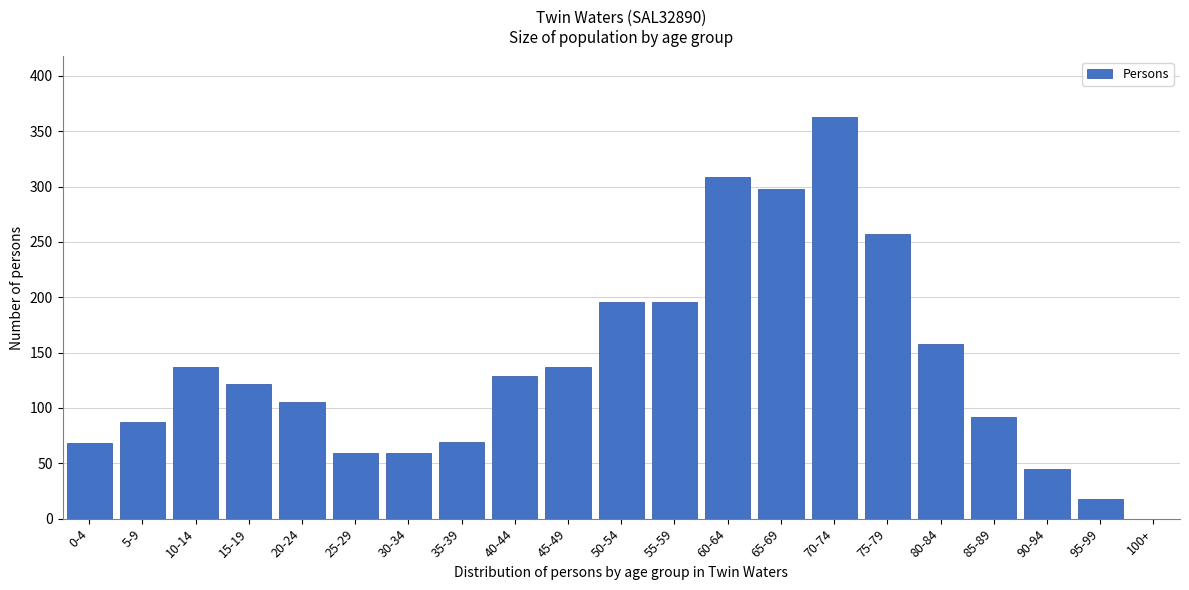

What is the sum of all values?

2904